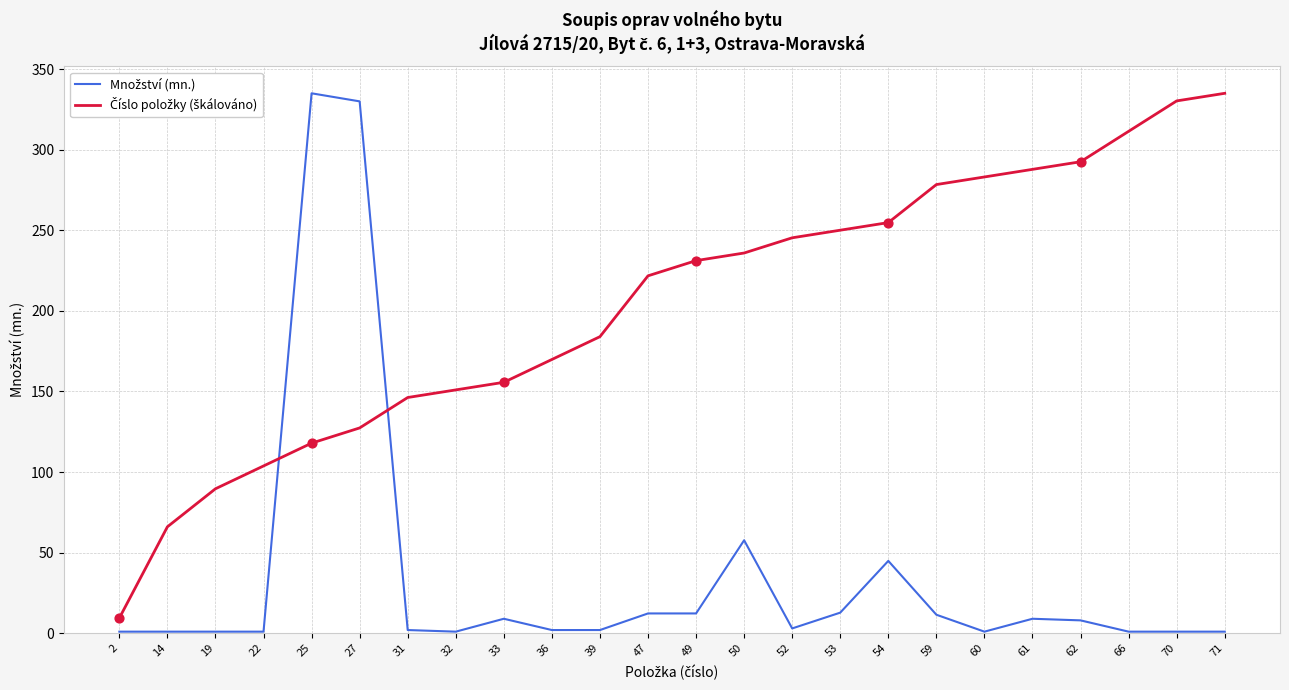

What is the total value across all series at 33?

164.7